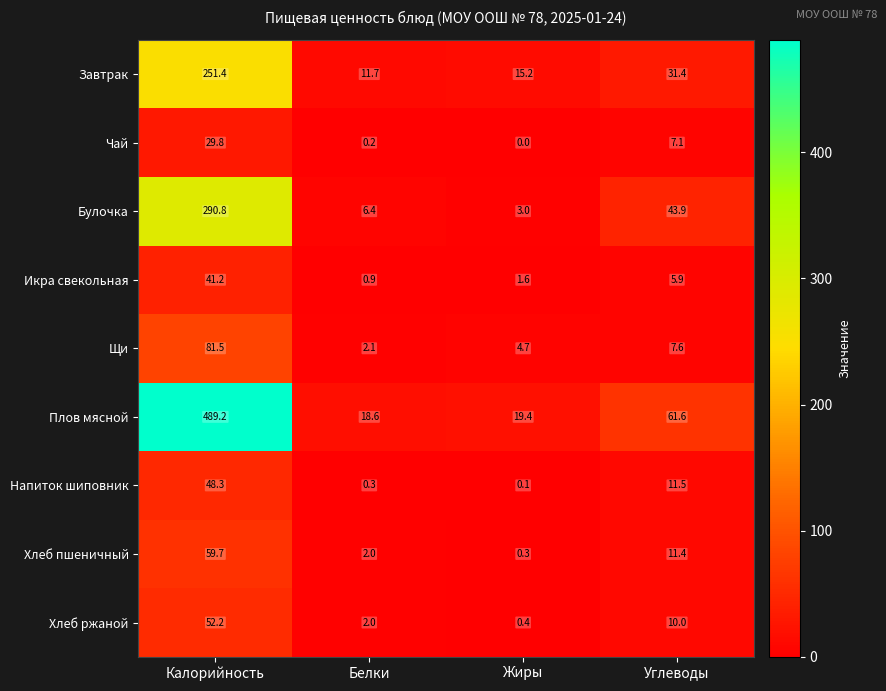

How many distinct data groups are displayed?

9